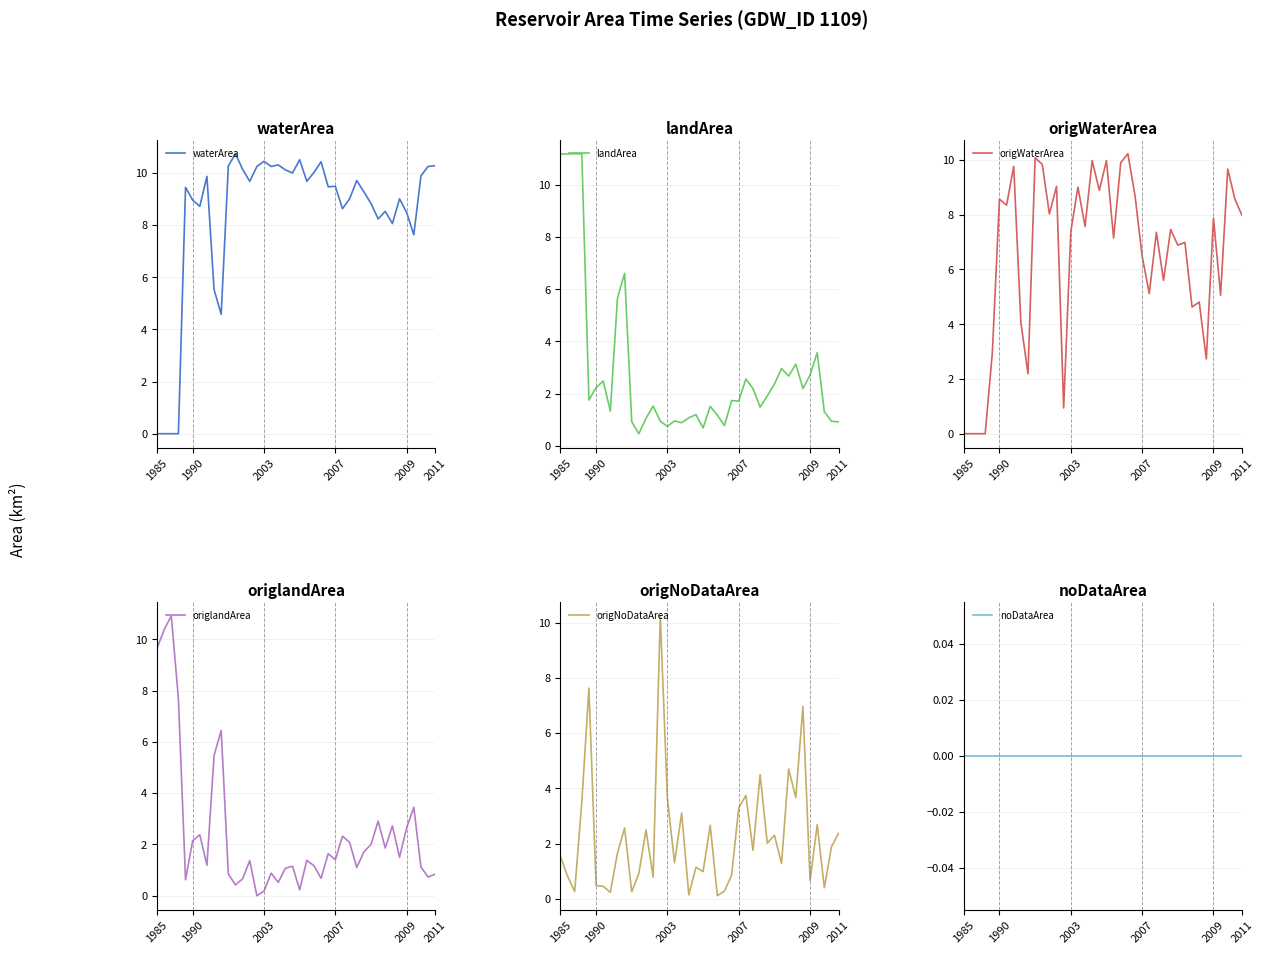

Where is landArea nearest to the value 5?

8